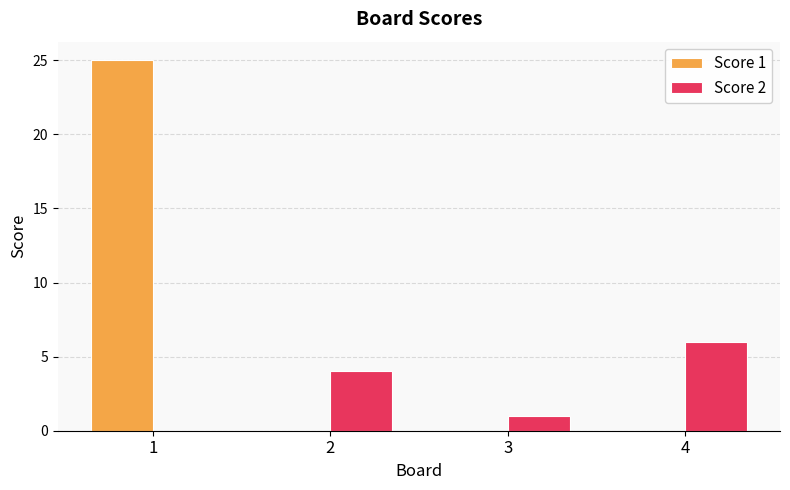

Is the value of Score 1 at 1 greater than the value of Score 2 at 4?

Yes